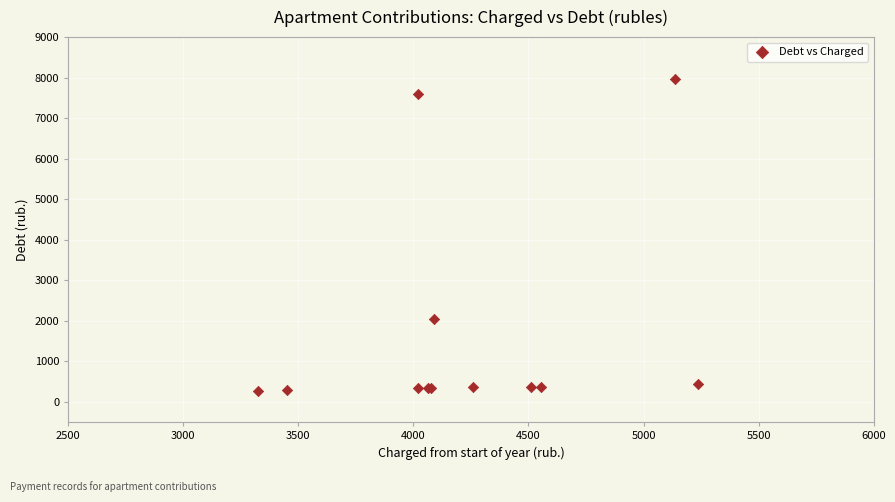

What Y value in the scatter plot is closest to 4127?

2044.1